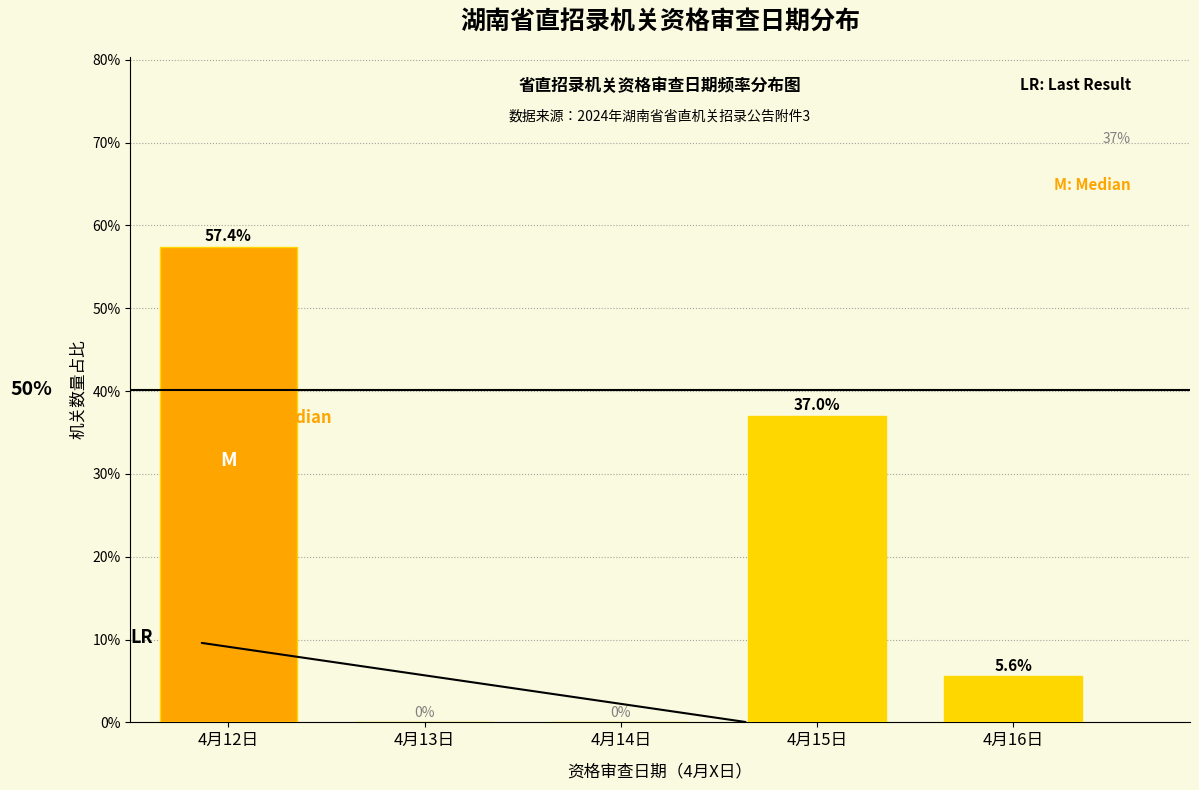

Reading right to left, extract all data points from this chart.

4月16日=5.6	4月15日=37.0	4月14日=0.0	4月13日=0.0	4月12日=57.4